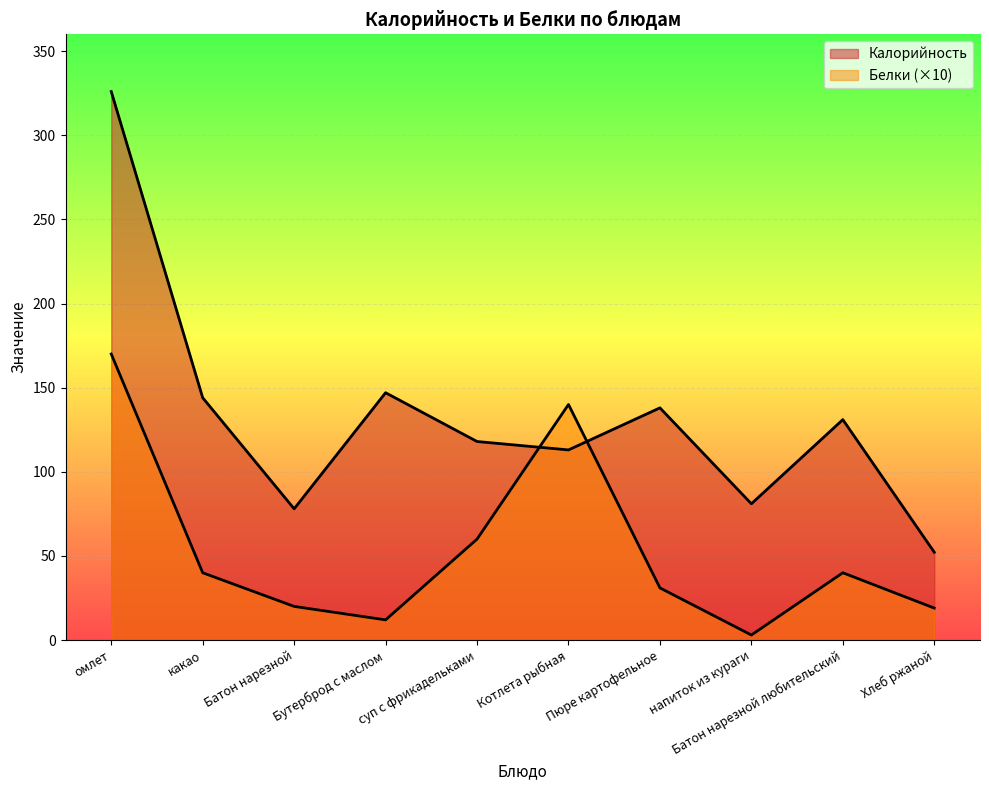

What position from the right is какао?

9